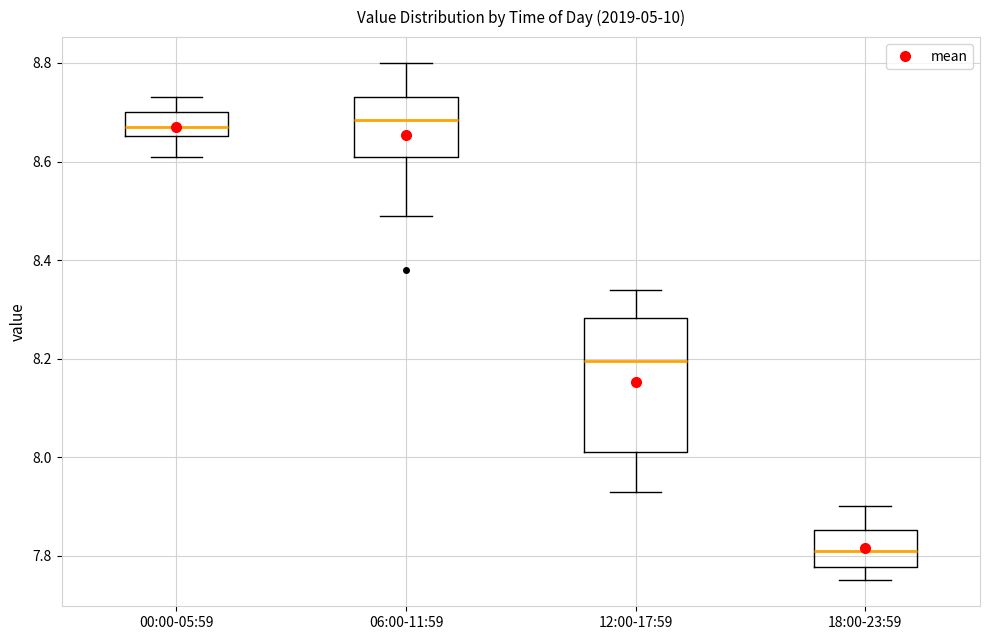

Reading left to right, read every box against the y-axis: the position of its median line, the range the box covers, and the ends of its whiskers. The values are not printed on the chart, so give them approximately, as read against the axis.

00:00-05:59: median 8.68, box 8.66 to 8.70, whiskers 8.62 to 8.74
06:00-11:59: median 8.68, box 8.62 to 8.74, whiskers 8.50 to 8.80
12:00-17:59: median 8.20, box 8.02 to 8.28, whiskers 7.94 to 8.34
18:00-23:59: median 7.82, box 7.78 to 7.86, whiskers 7.76 to 7.90